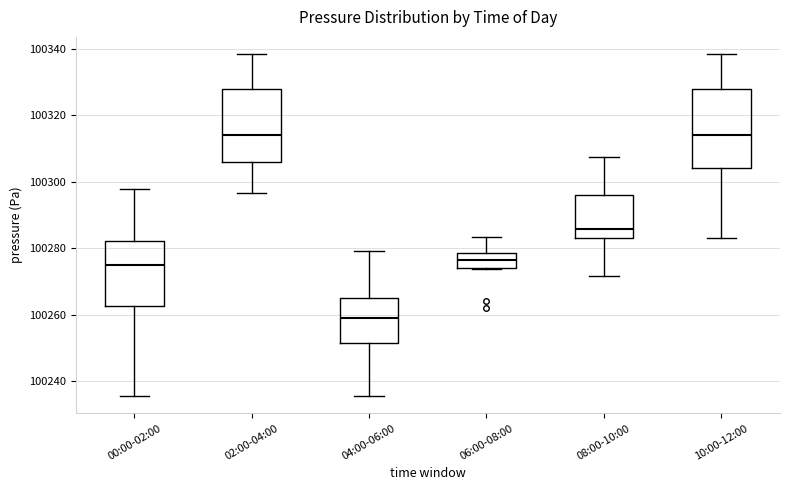

Reading left to right, read every box against the y-axis: the position of its median line, the range the box covers, and the ends of its whiskers. The values are not printed on the chart, so give them approximately, as read against the axis.

00:00-02:00: median 100276, box 100262 to 100282, whiskers 100236 to 100298
02:00-04:00: median 100314, box 100306 to 100328, whiskers 100296 to 100338
04:00-06:00: median 100260, box 100252 to 100266, whiskers 100236 to 100280
06:00-08:00: median 100276, box 100274 to 100278, whiskers 100274 to 100284
08:00-10:00: median 100286, box 100284 to 100296, whiskers 100272 to 100308
10:00-12:00: median 100314, box 100304 to 100328, whiskers 100284 to 100338